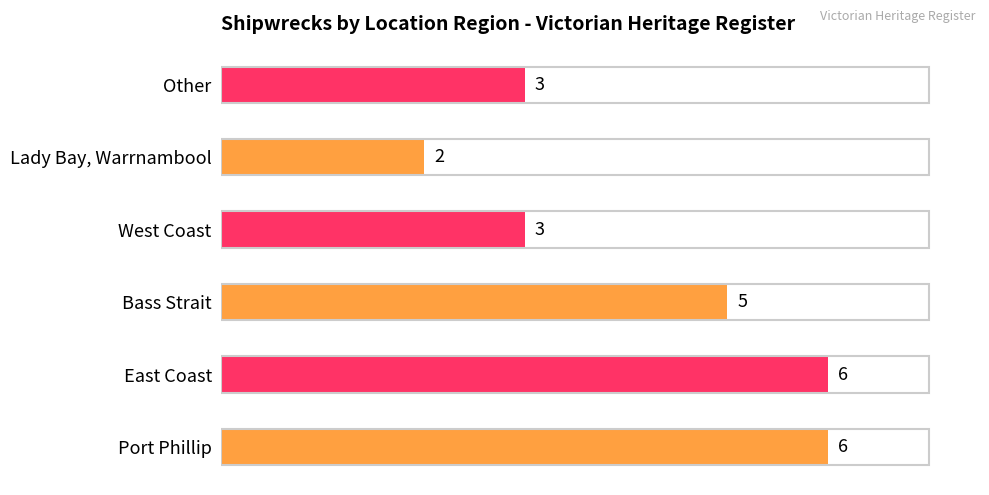

Is it true that the value at Port Phillip is 8?

False